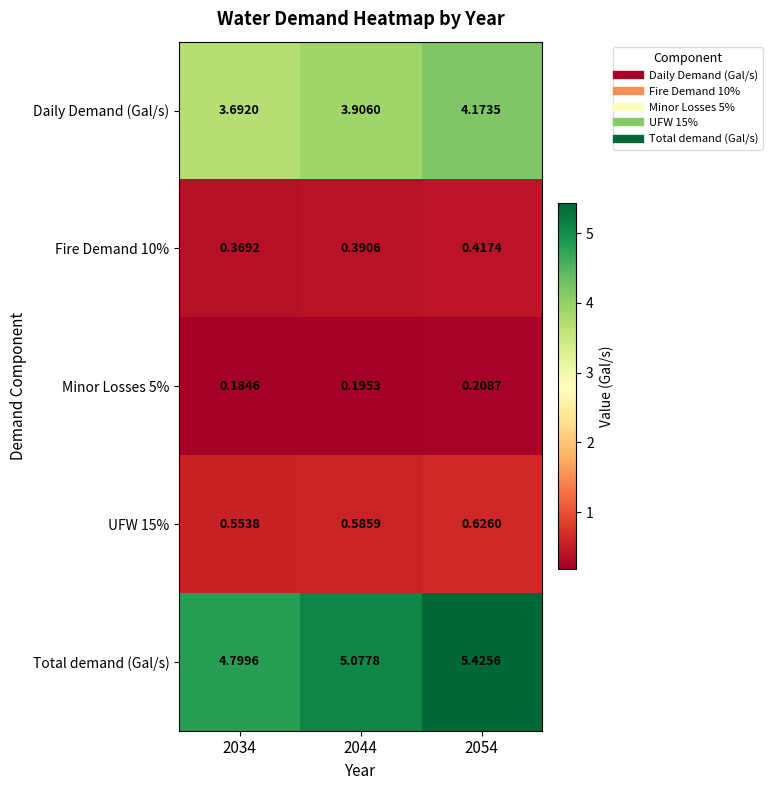

Which series has the widest spread of values?

Total demand (Gal/s)